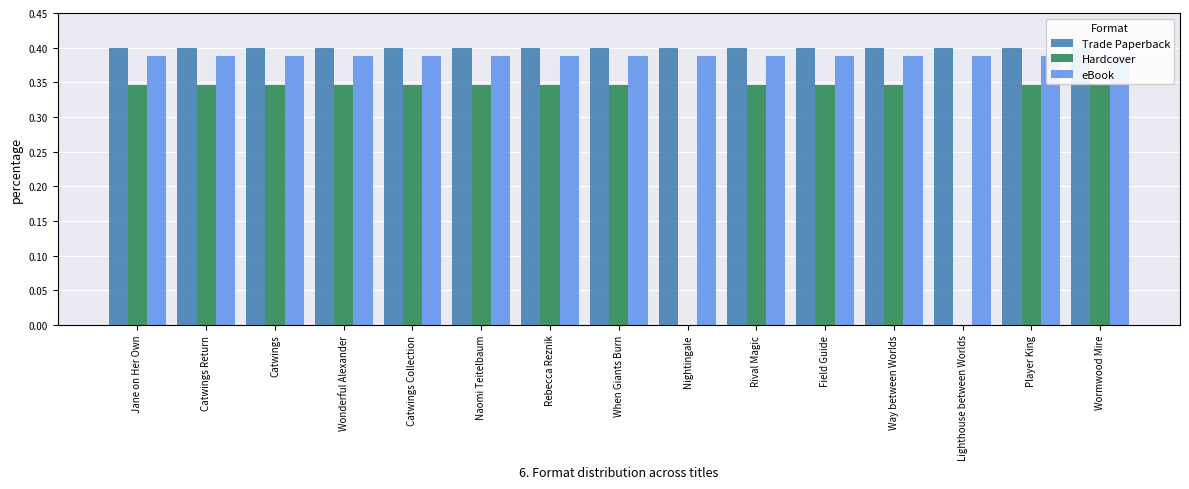

What is the difference between the maximum and second lowest values in the Hardcover series?

0.3